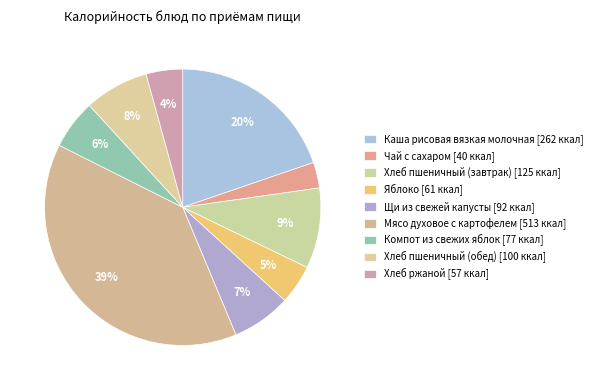

What is the change in value from Щи из свежей капусты to Хлеб ржаной?

-35.2